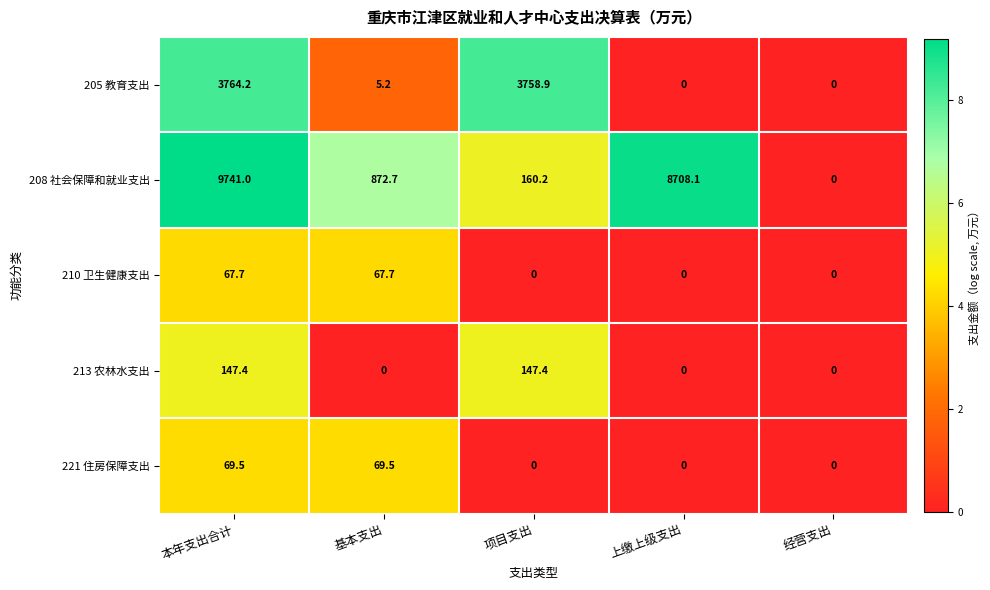

Is it true that 208 社会保障和就业支出 equals 213.7 at 项目支出?

False